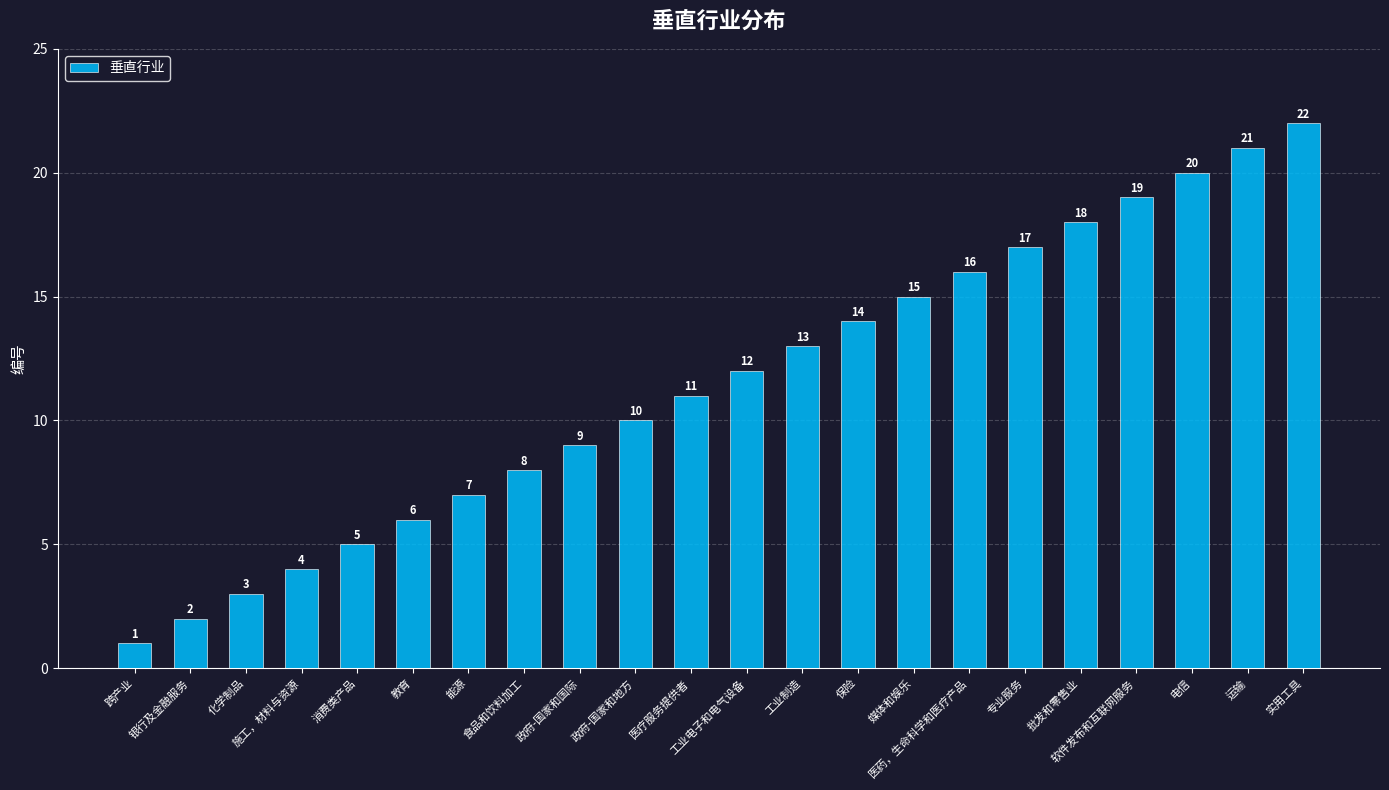

Does the chart contain stacked bars?

No